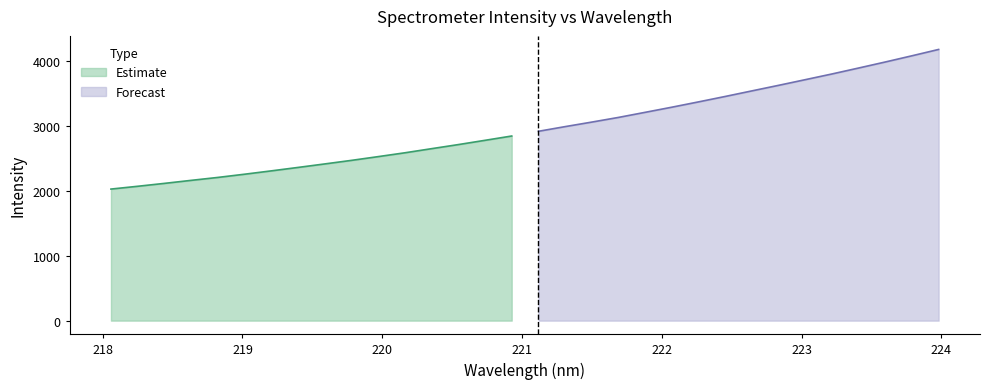

At which category does the chart reach its peak across all series?

223.9802